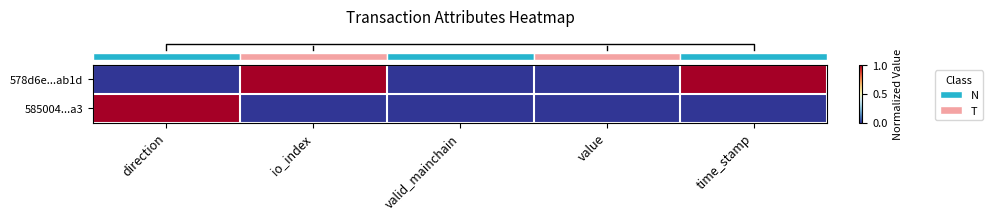

Which label corresponds to the smallest value in the chart?

direction